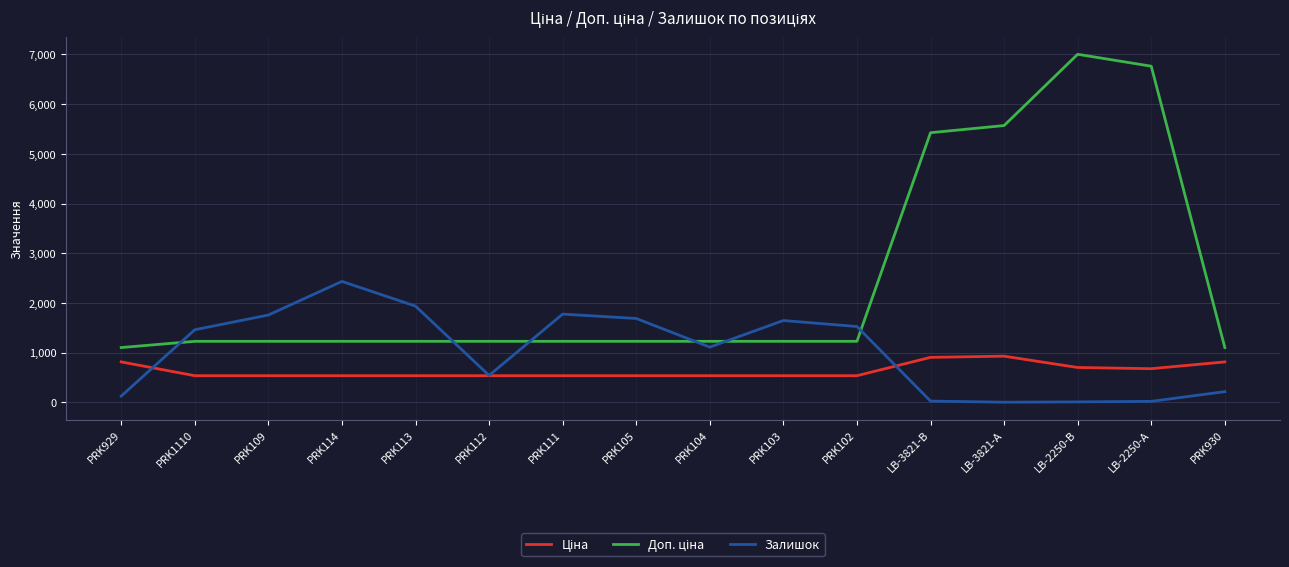

True or false: Залишок has a value of 2199.8 at PRK1110.

False